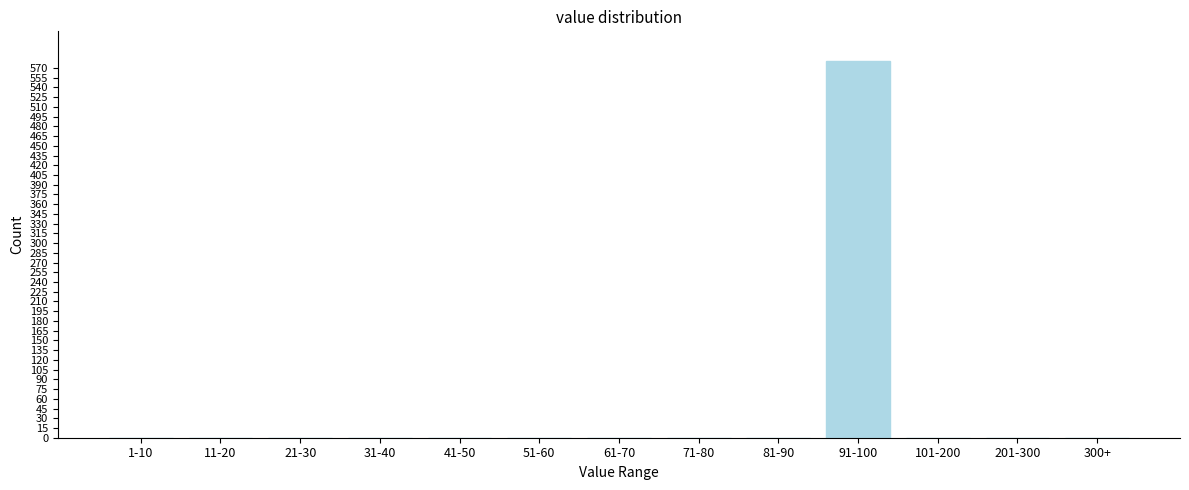

Reading left to right, list all the values displayed in this chart.

1-10=0	11-20=0	21-30=0	31-40=0	41-50=0	51-60=0	61-70=0	71-80=0	81-90=0	91-100=580	101-200=0	201-300=0	300+=0